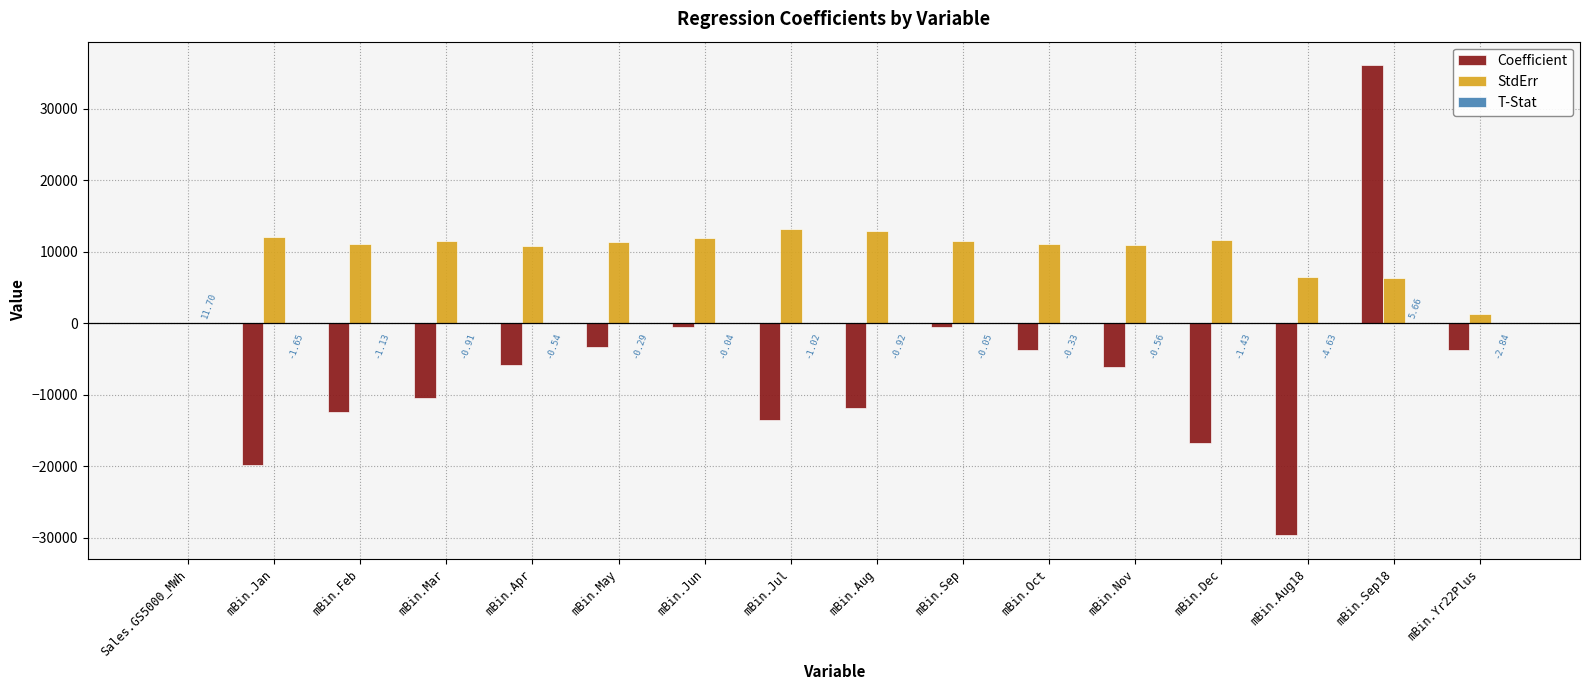

How many groups of bars are there?

16